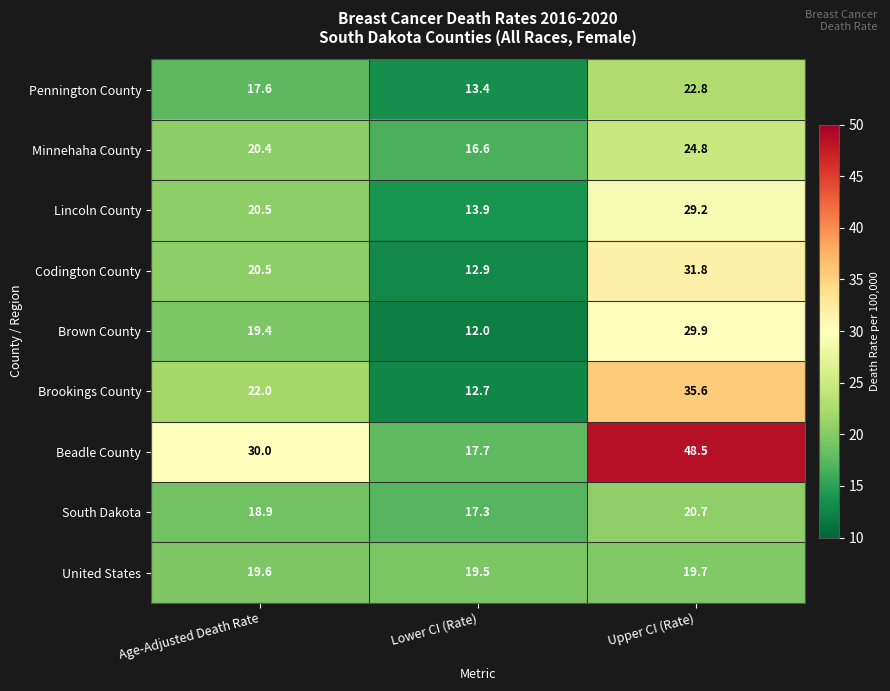

The value of Brookings County at Age-Adjusted Death Rate is 22.0. True or false?

True